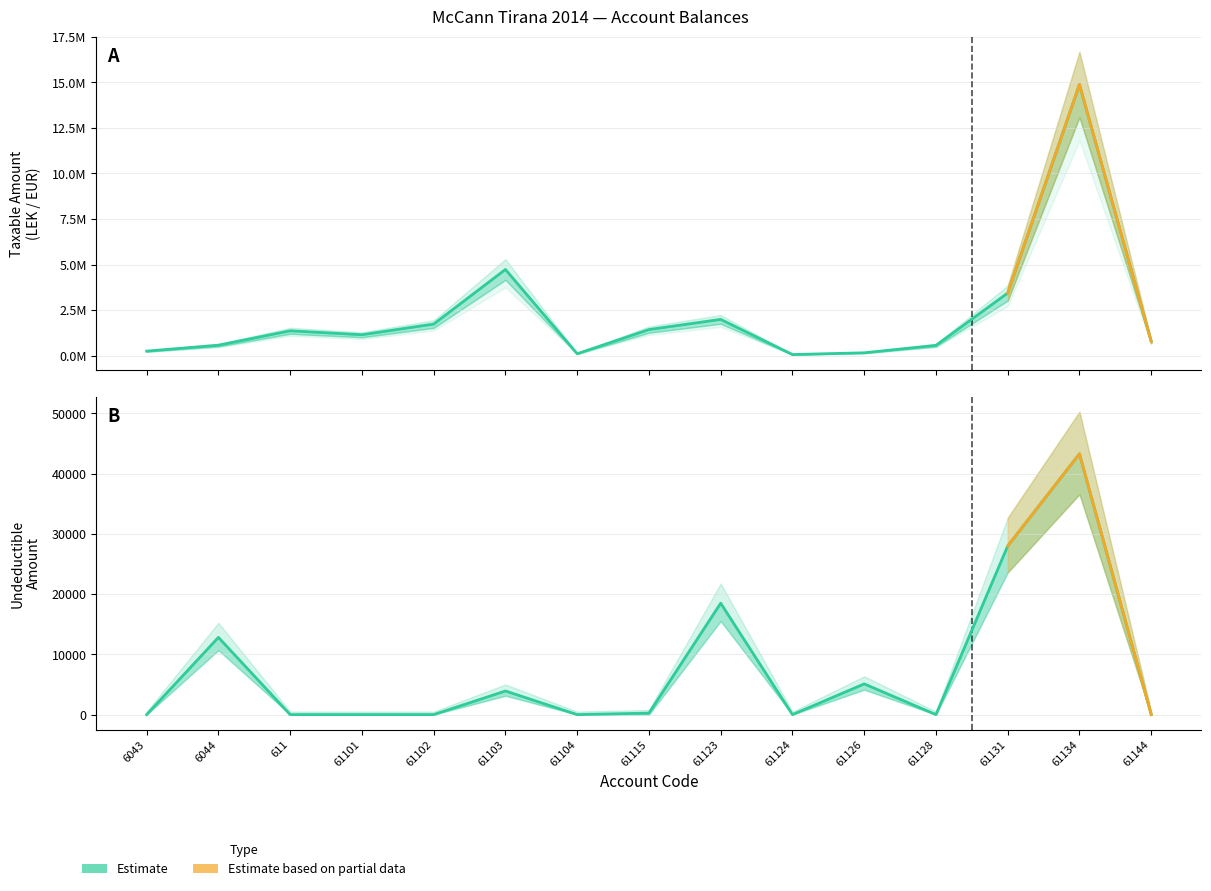

Reading left to right, transcribe all the data shown in this chart.

Taxable: 250227.1	575296.9	1366068.5	1149043.7	1735151.5	4731146.9	105900.0	1433753.2	1991862.2	61813.2	157990.0	567460.5	3437988.5	14887859.8	779642.1
Undeductible: 0.0	12822.0	0.0	0.0	0.0	3920.0	0.0	250.0	18500.0	0.0	5100.0	0.0	28000.0	43299.0	0.0